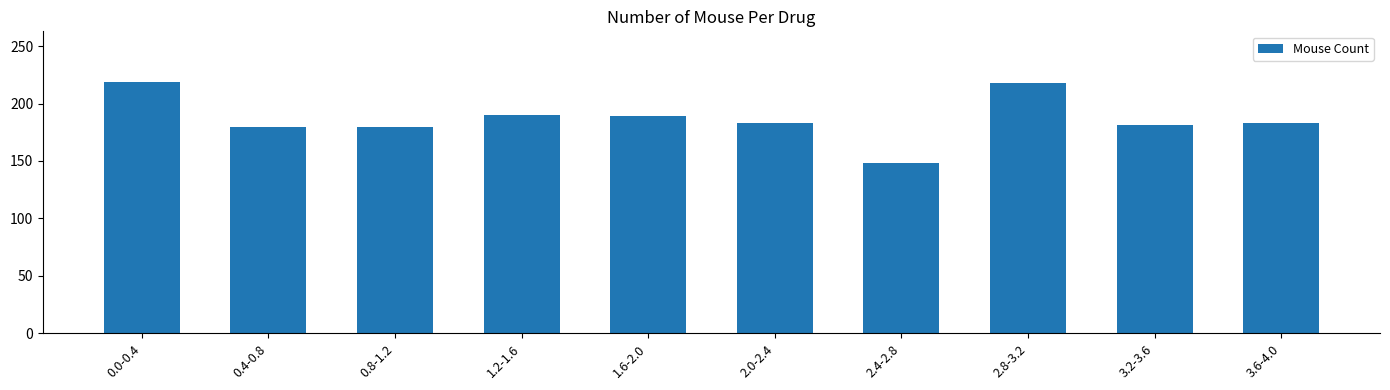

How many distinct data groups are displayed?

1